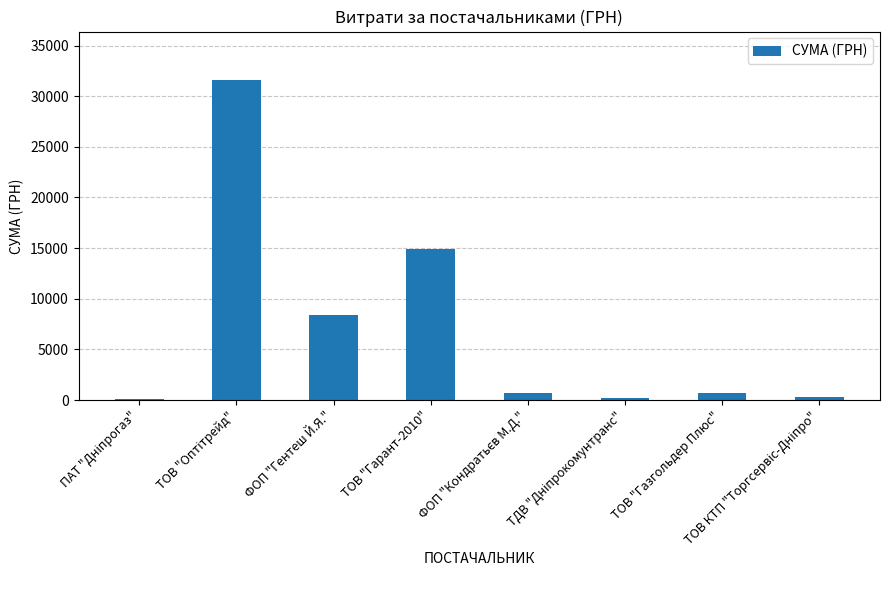

What is the sum of all values?

56941.0